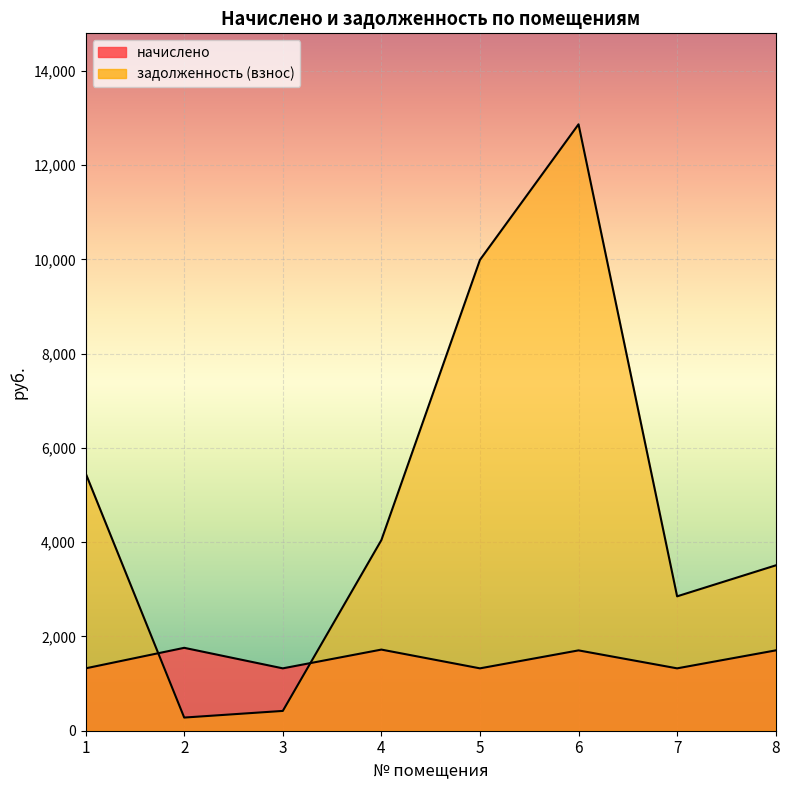

Reading left to right, extract all data points from this chart.

начислено: 1=1323.4	2=1758.8	3=1323.4	4=1721.4	5=1323.4	6=1704.4	7=1323.4	8=1704.4
задолженность (взнос): 1=5461.6	2=279.2	3=420.1	4=4044.8	5=9989.5	6=12865.7	7=2851.1	8=3507.7